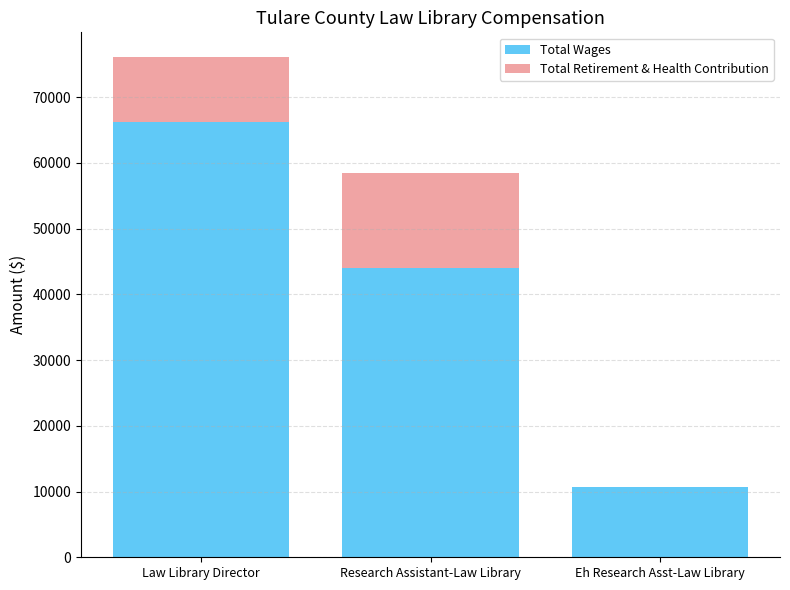

How many series are shown in this chart?

2